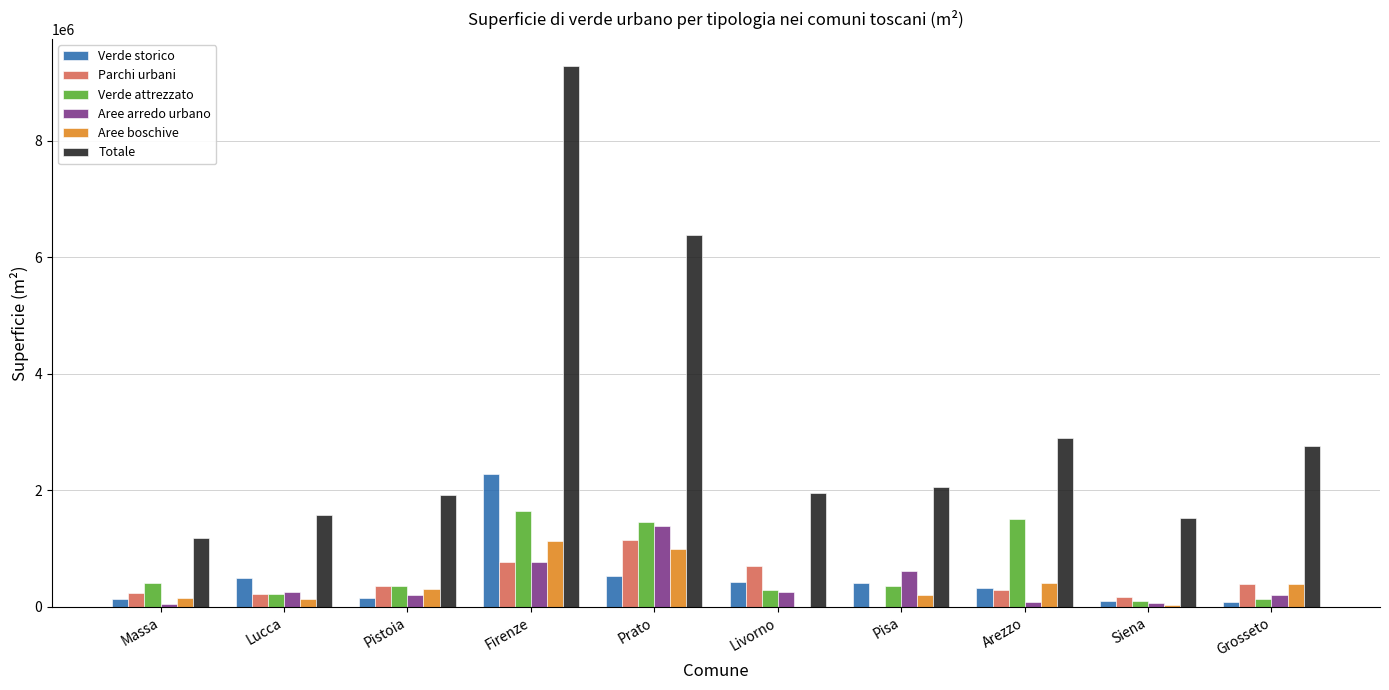

What is the average value of the Parchi urbani series?

426342